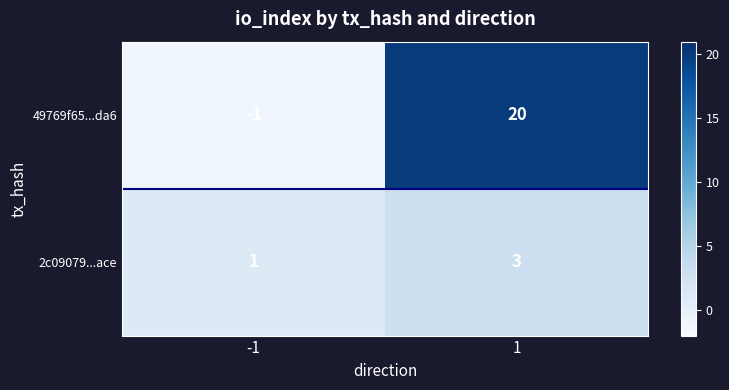

What is the difference between the maximum and minimum values in the 49769f65...da6 series?

21